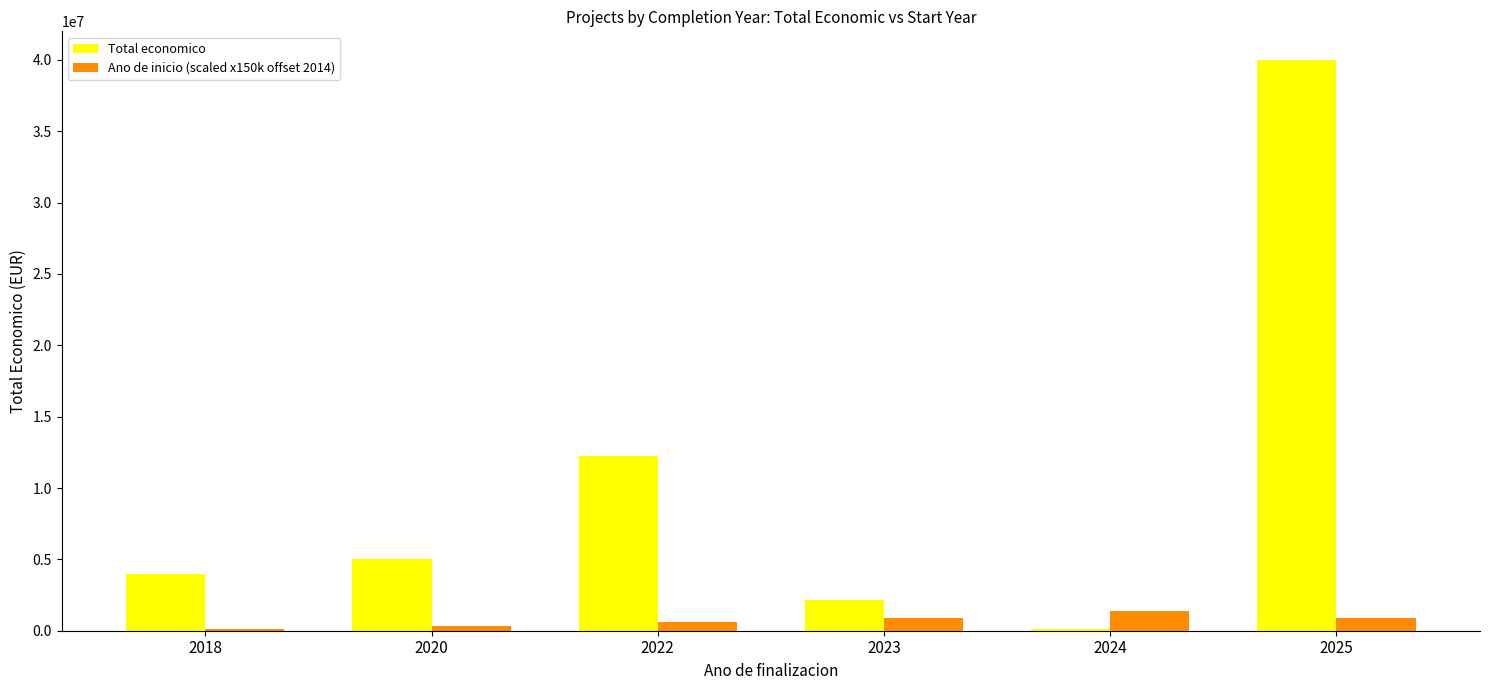

Rank the categories by Total economico value from lowest to highest.

2024, 2023, 2018, 2020, 2022, 2025